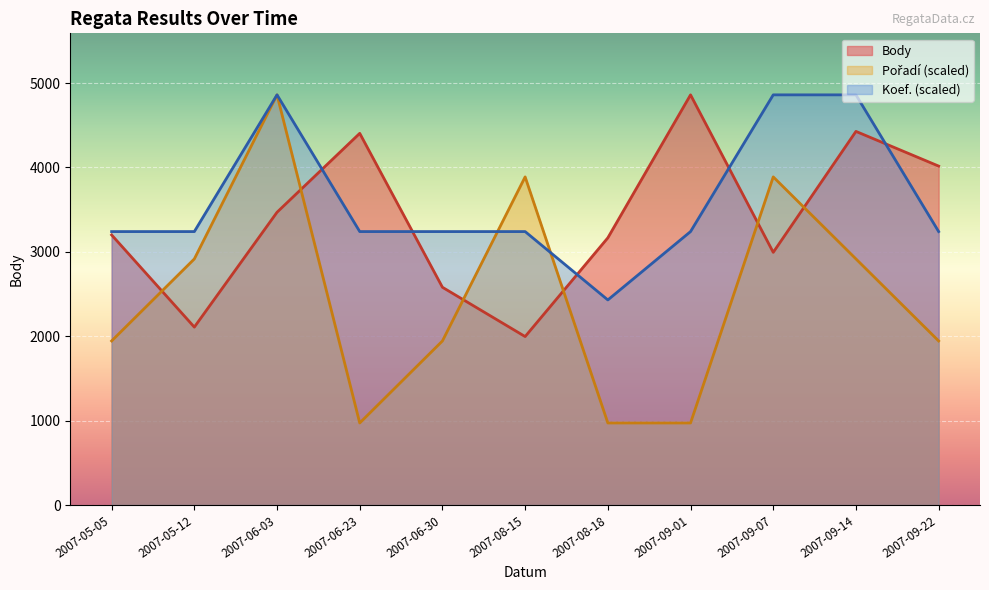

True or false: Pořadí and Body intersect in this chart.

True